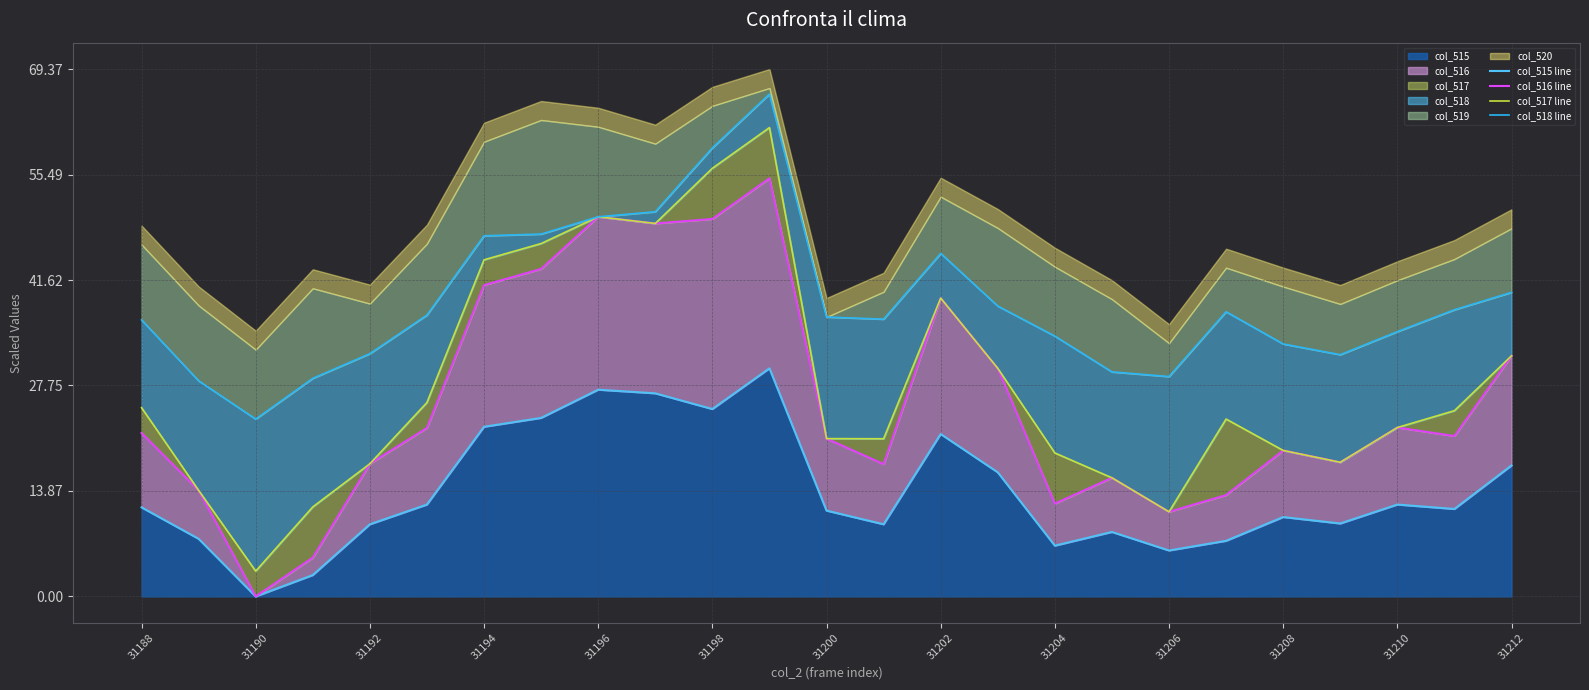

Reading left to right, extract all data points from this chart.

col_515 line: 11.7	7.6	0.0	2.8	9.5	12.1	22.3	23.5	27.2	26.7	24.6	30.0	11.3	9.5	21.4	16.3	6.7	8.5	6.0	7.3	10.4	9.6	12.1	11.5	17.2
col_516 line: 21.5	14.0	0.0	5.1	17.5	22.2	40.9	43.1	49.9	49.1	49.6	55.0	20.8	17.4	39.2	30.0	12.2	15.6	11.1	13.3	19.2	17.6	22.2	21.1	31.7
col_517 line: 24.8	14.0	3.3	11.8	17.5	25.5	44.3	46.4	49.9	49.1	56.3	61.7	20.8	20.7	39.2	30.0	18.9	15.6	11.1	23.3	19.2	17.6	22.2	24.4	31.7
col_518 line: 36.4	28.4	23.3	28.7	31.9	37.0	47.4	47.7	49.9	50.6	59.0	66.1	36.8	36.5	45.1	38.2	34.2	29.5	28.9	37.4	33.2	31.8	34.8	37.7	40.0